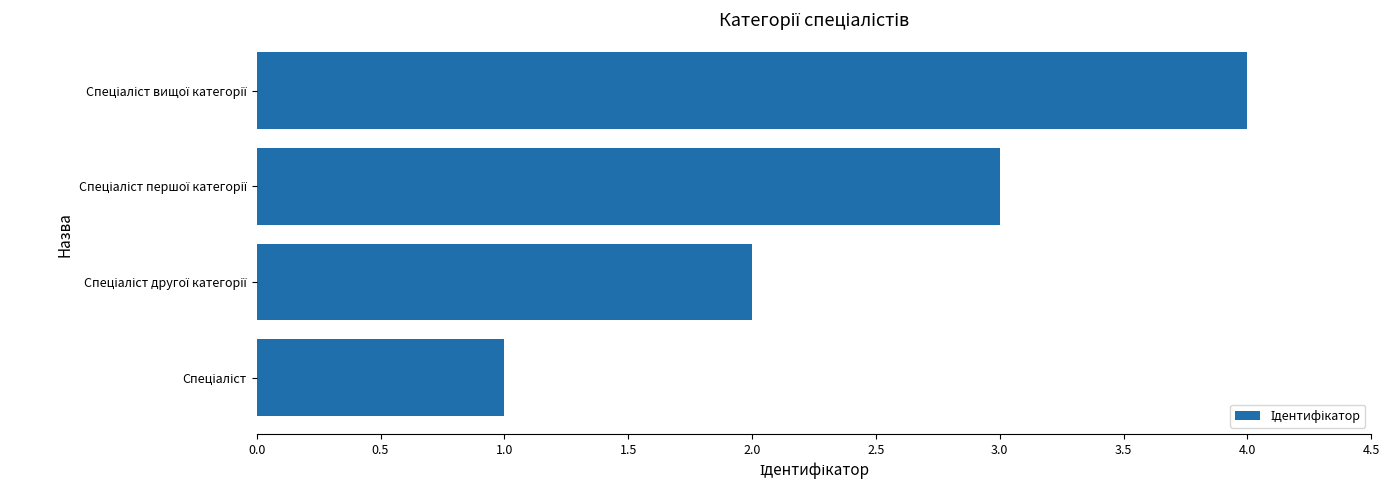

What is the difference between the maximum and minimum values?

3